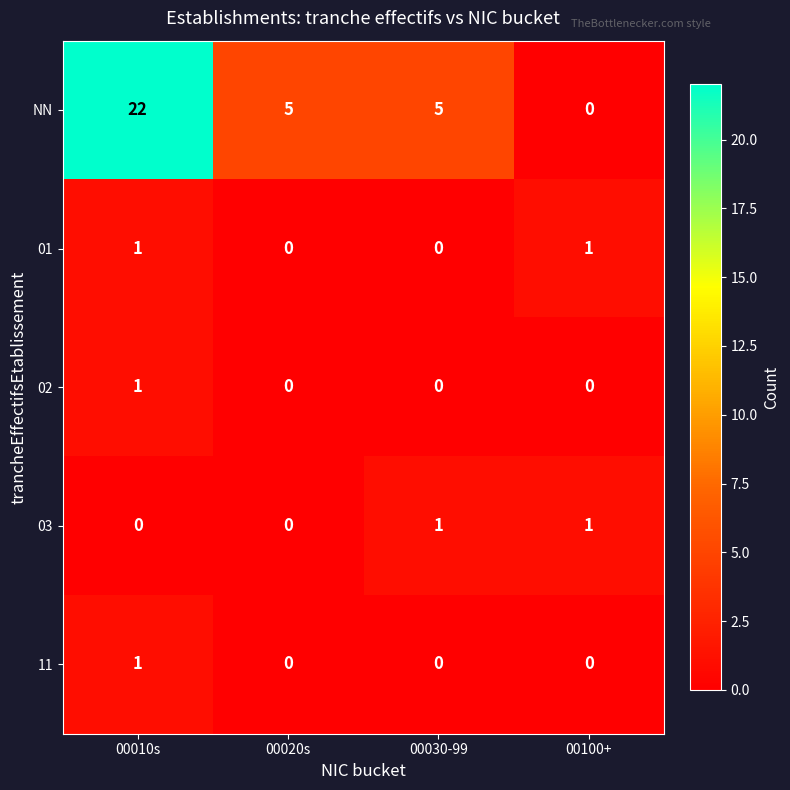

Is the value of 03 at 00020s greater than the value of NN at 00010s?

No